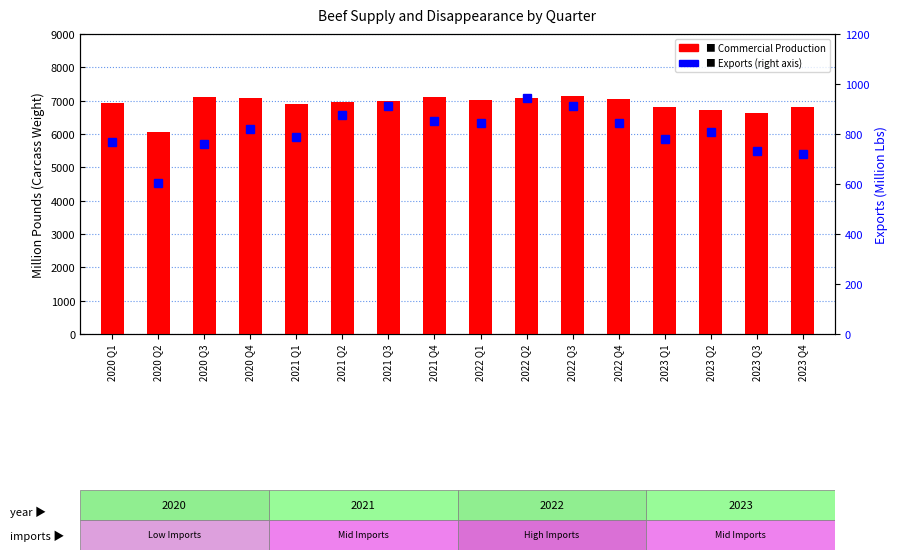

At which category does the chart reach its minimum across all series?

2020 Q2